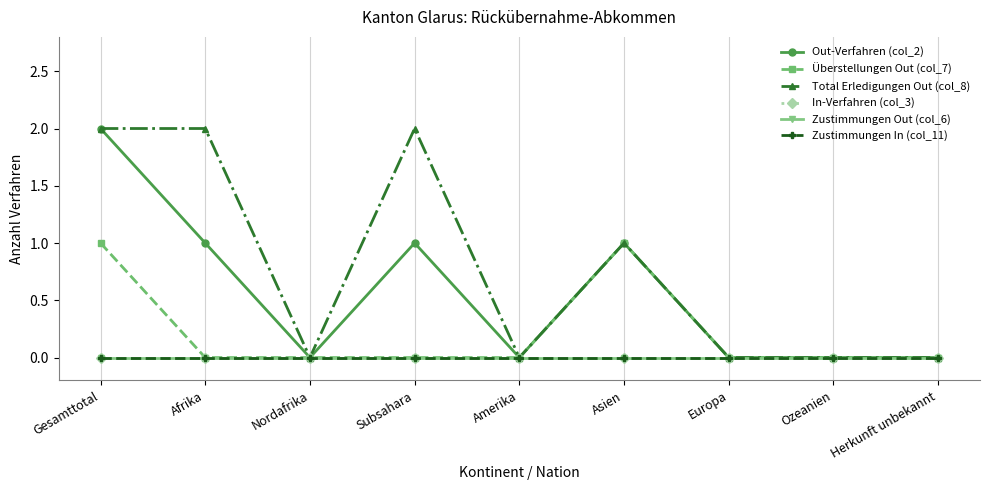

How many lines are shown in the chart?

6